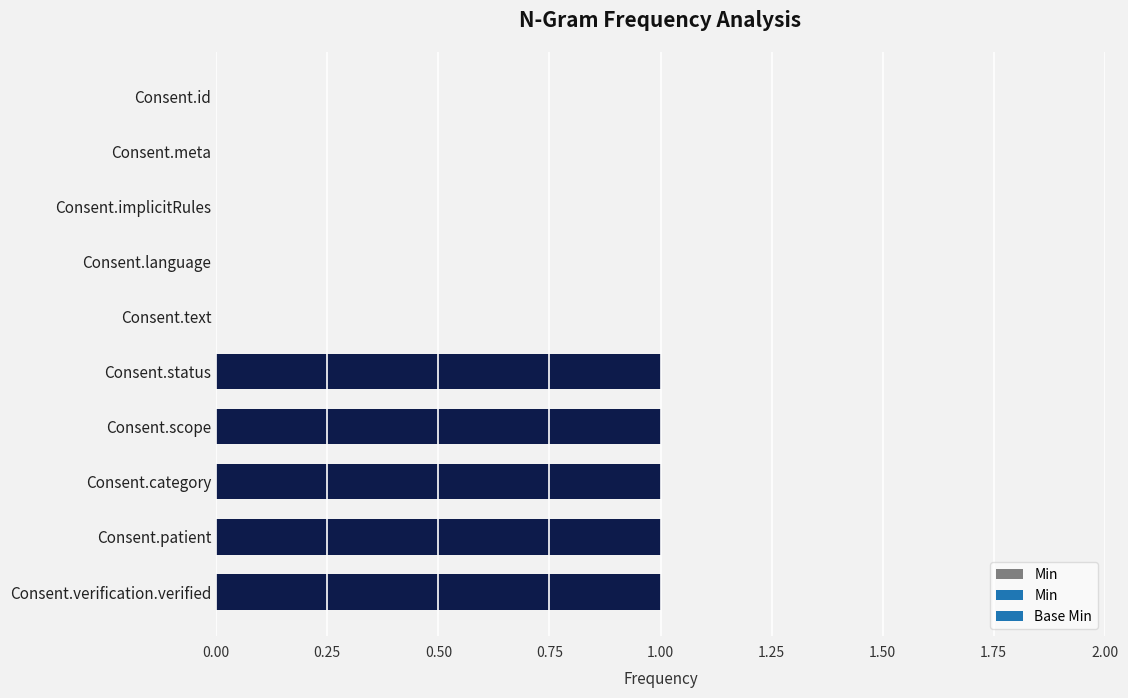

Reading top to bottom, transcribe all the data shown in this chart.

Consent.id=0	Consent.meta=0	Consent.implicitRules=0	Consent.language=0	Consent.text=0	Consent.status=1	Consent.scope=1	Consent.category=1	Consent.patient=1	Consent.verification.verified=1